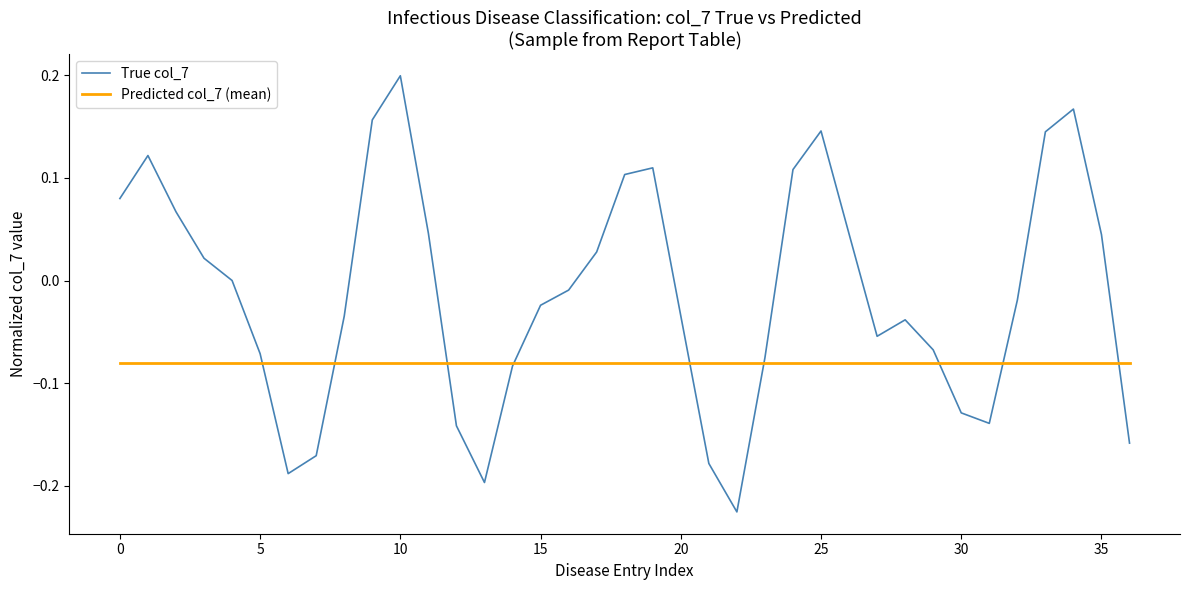

Which series has the largest total across all categories?

True col_7